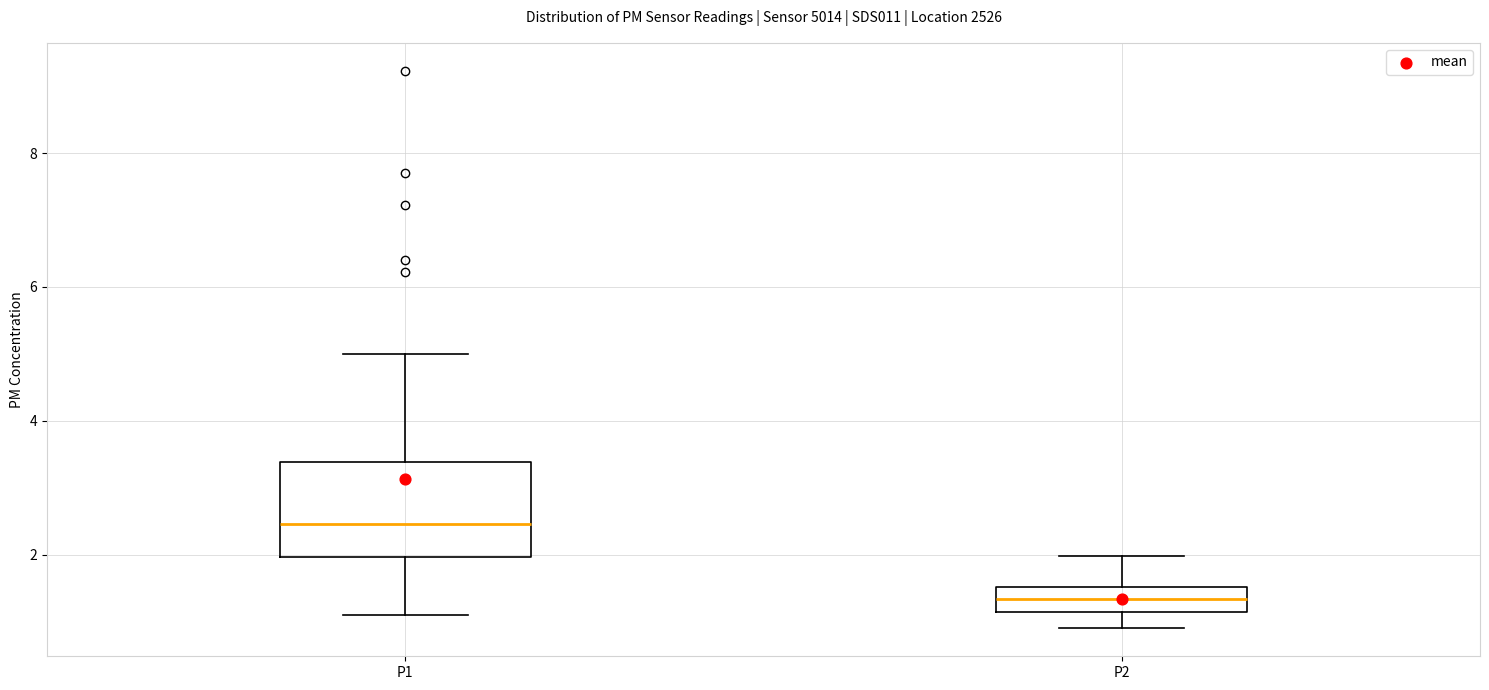

Which box is the tallest, from its lower edge to its upper edge?

P1